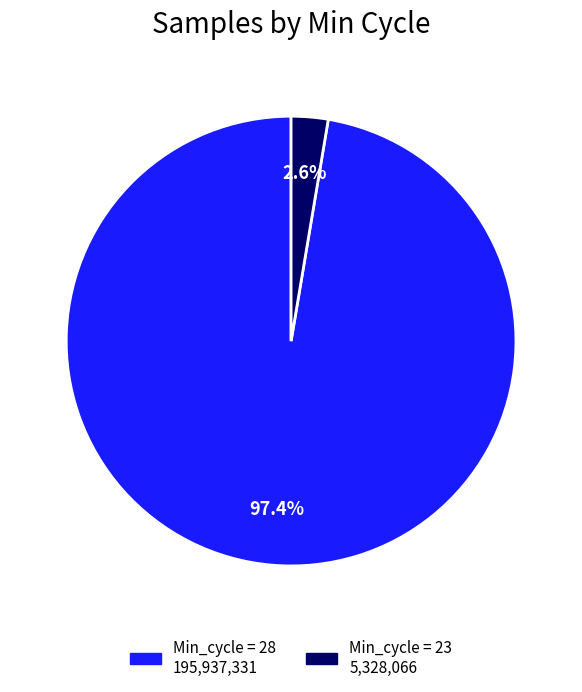

Is there a majority slice in this chart?

Yes